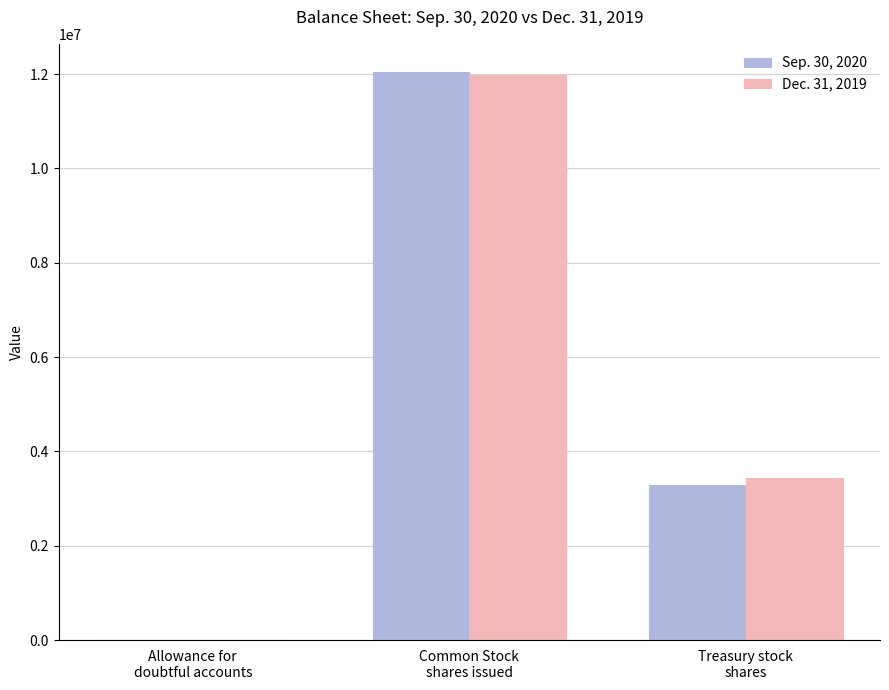

What is the sum of the Sep. 30, 2020 values at Allowance for
doubtful accounts and Common Stock
shares issued?

12038894